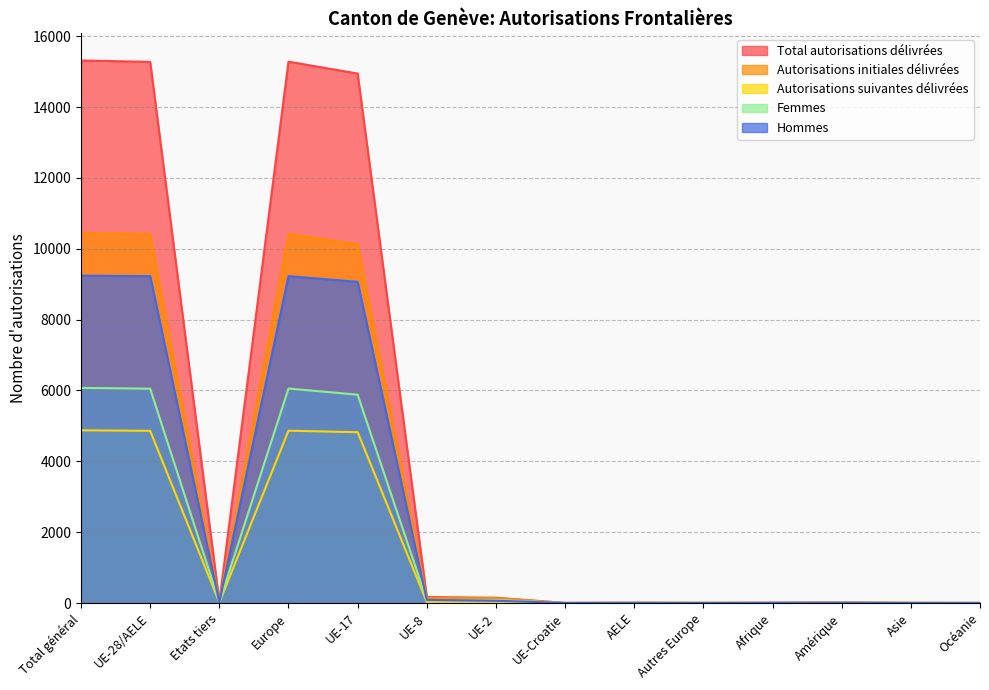

True or false: Autorisations initiales délivrées has a value of 3 at Océanie.

False